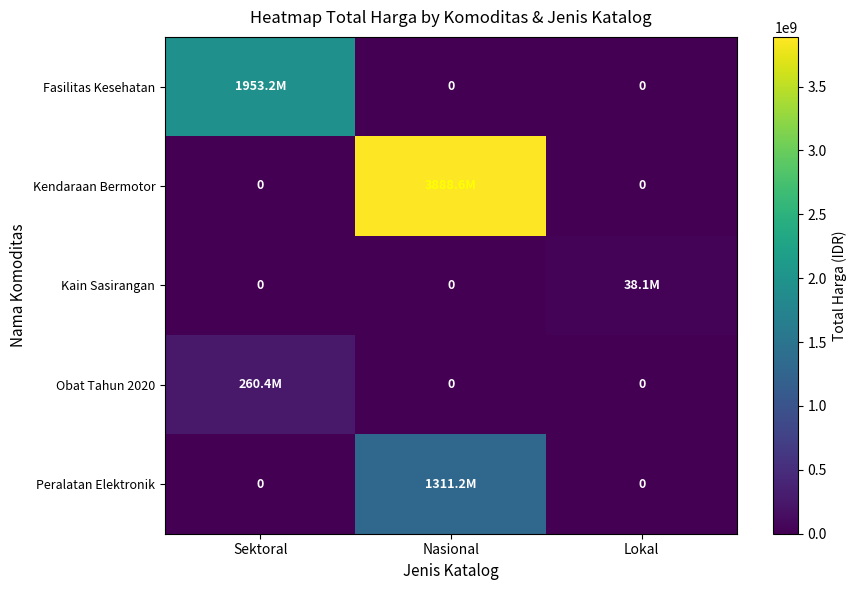

Rank the categories by Obat Tahun 2020 value from lowest to highest.

Nasional, Lokal, Sektoral